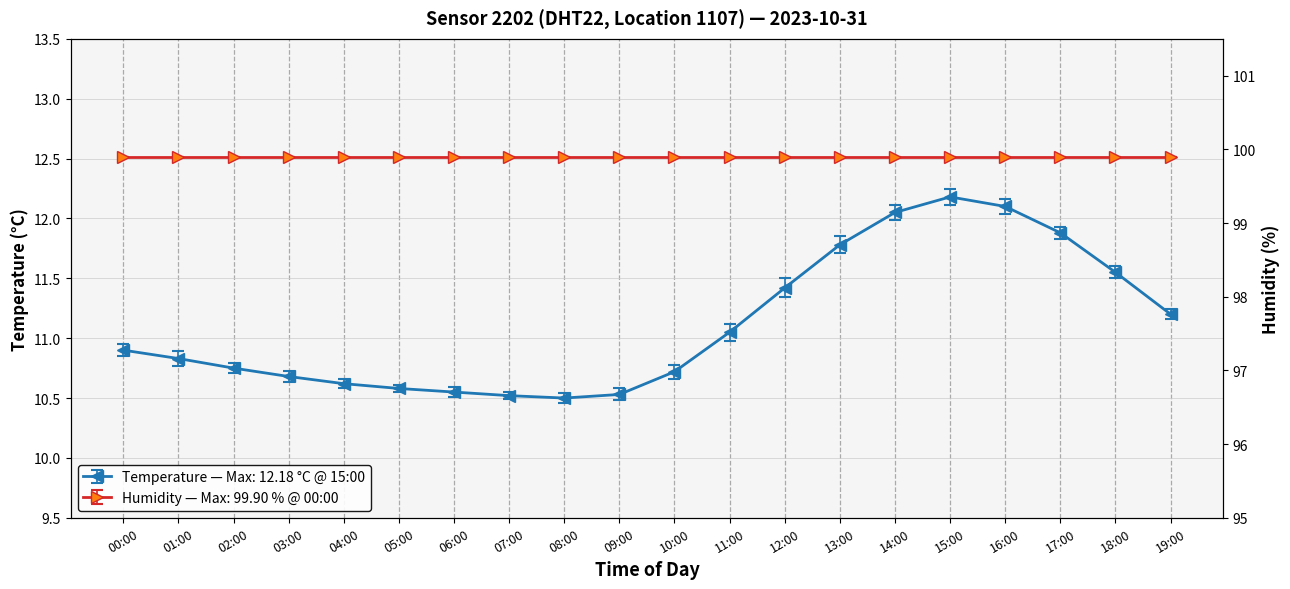

At which label is the value closest to 11?

11:00